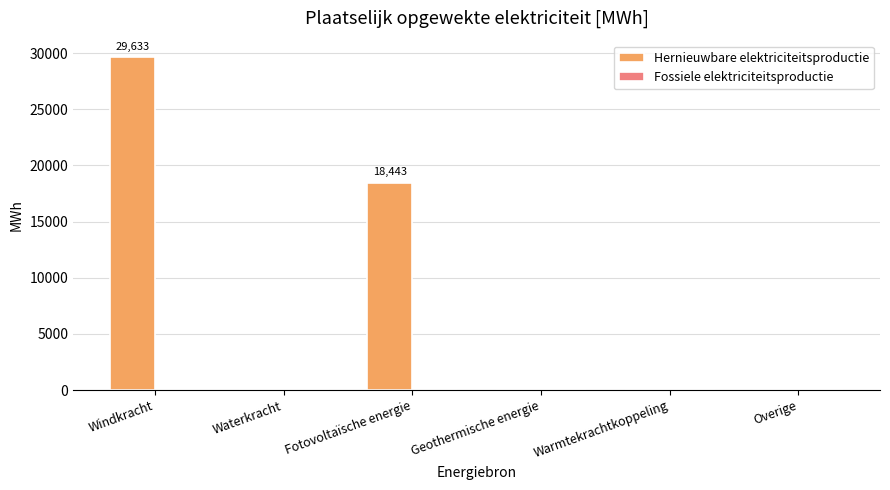

Where is the data nearest to the value 14816?

Fotovoltaïsche energie